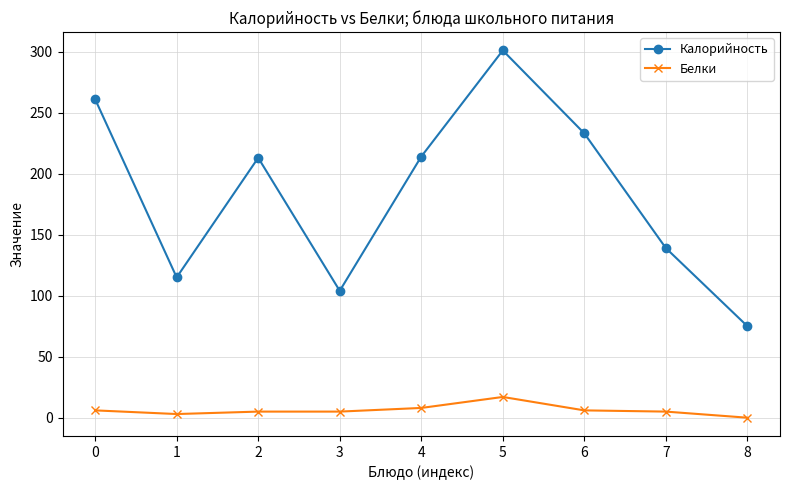

Is it true that Белки equals 5 at 7?

True